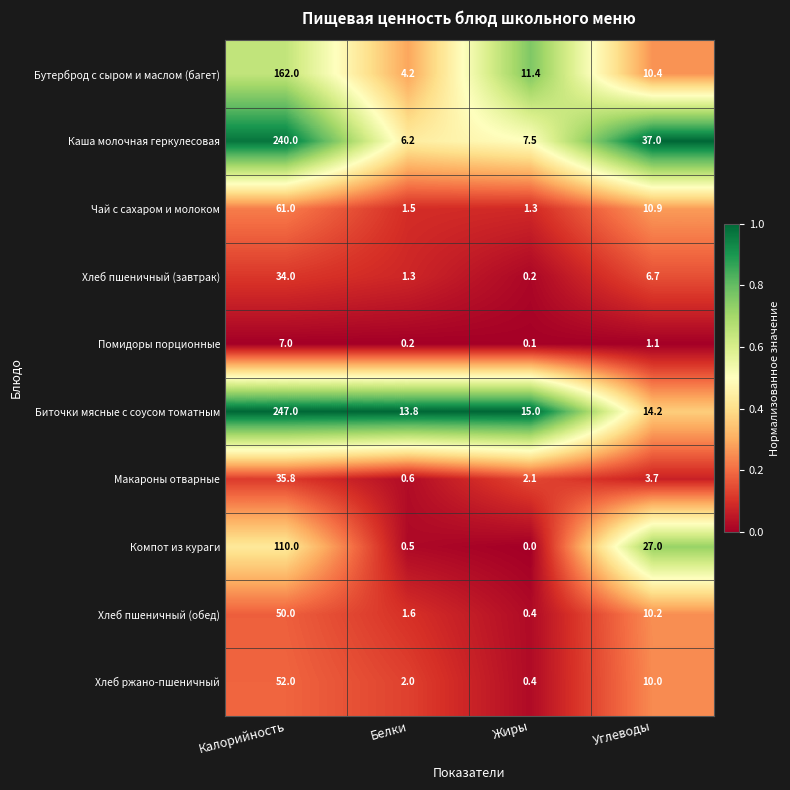

Which series has the largest range (max minus min)?

Каша молочная геркулесовая